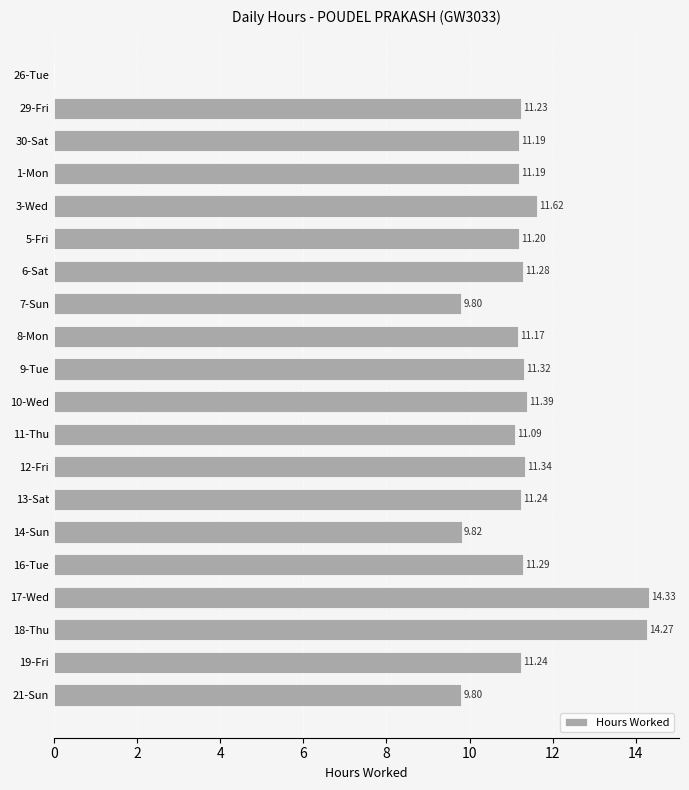

Approximately how many times larger is the value at 19-Fri compared to 5-Fri?

1.0